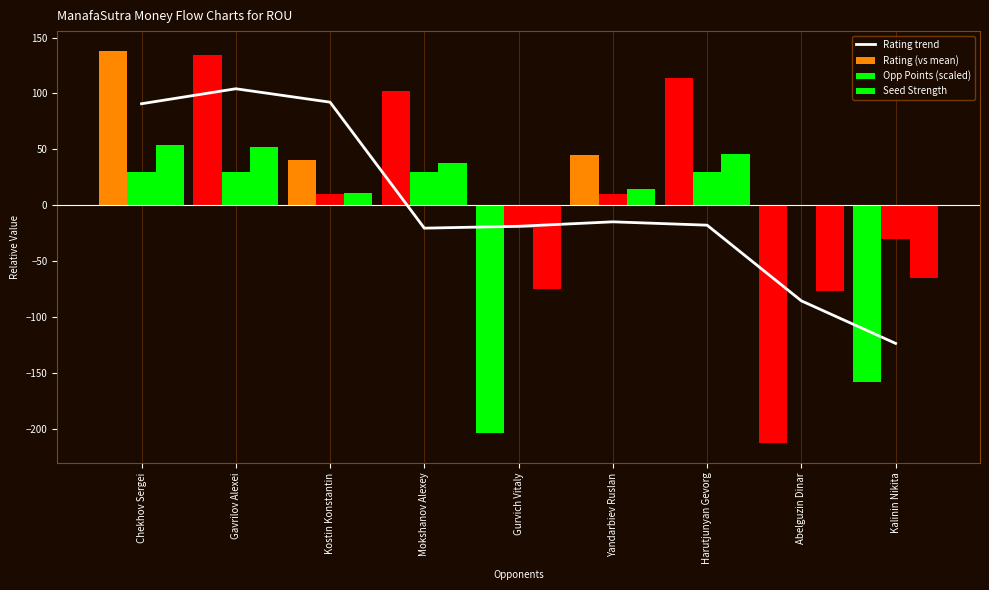

List the series in order of their peak value, highest first.

Rating (vs mean), Rating trend, Seed Strength, Opp Points (scaled)